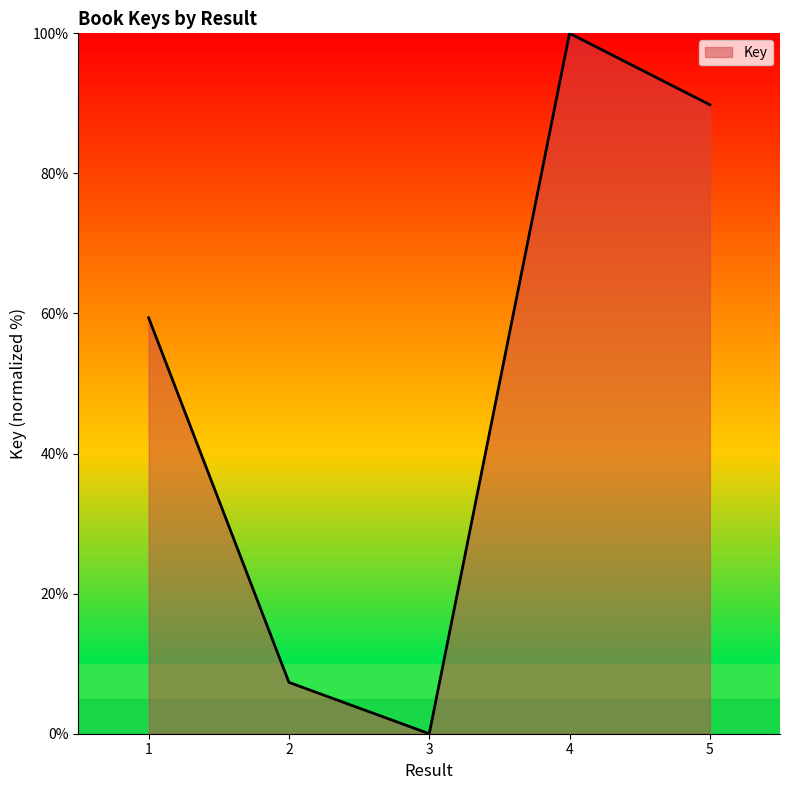

What is the change in value from 2 to 4?

+92.7